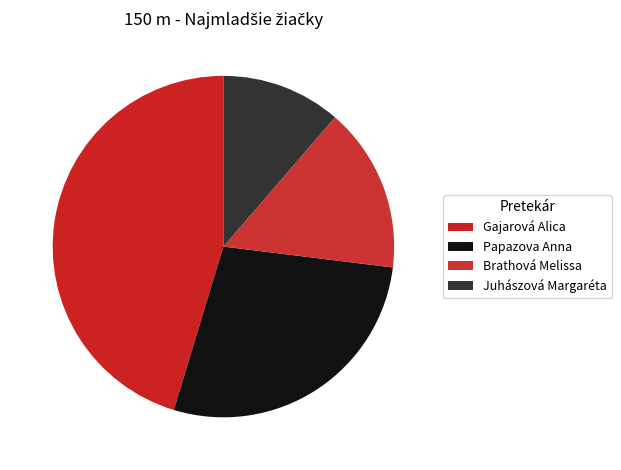

Rank the categories by value from highest to lowest.

Gajarová Alica, Papazova Anna, Brathová Melissa, Juhászová Margaréta